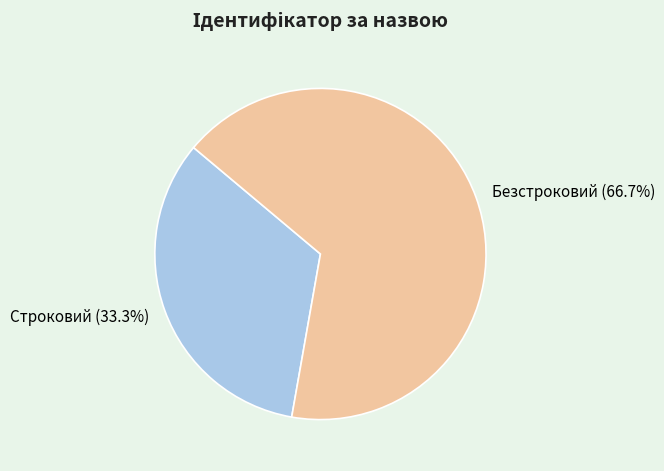

The Безстроковий slice represents 67% of the pie. True or false?

True